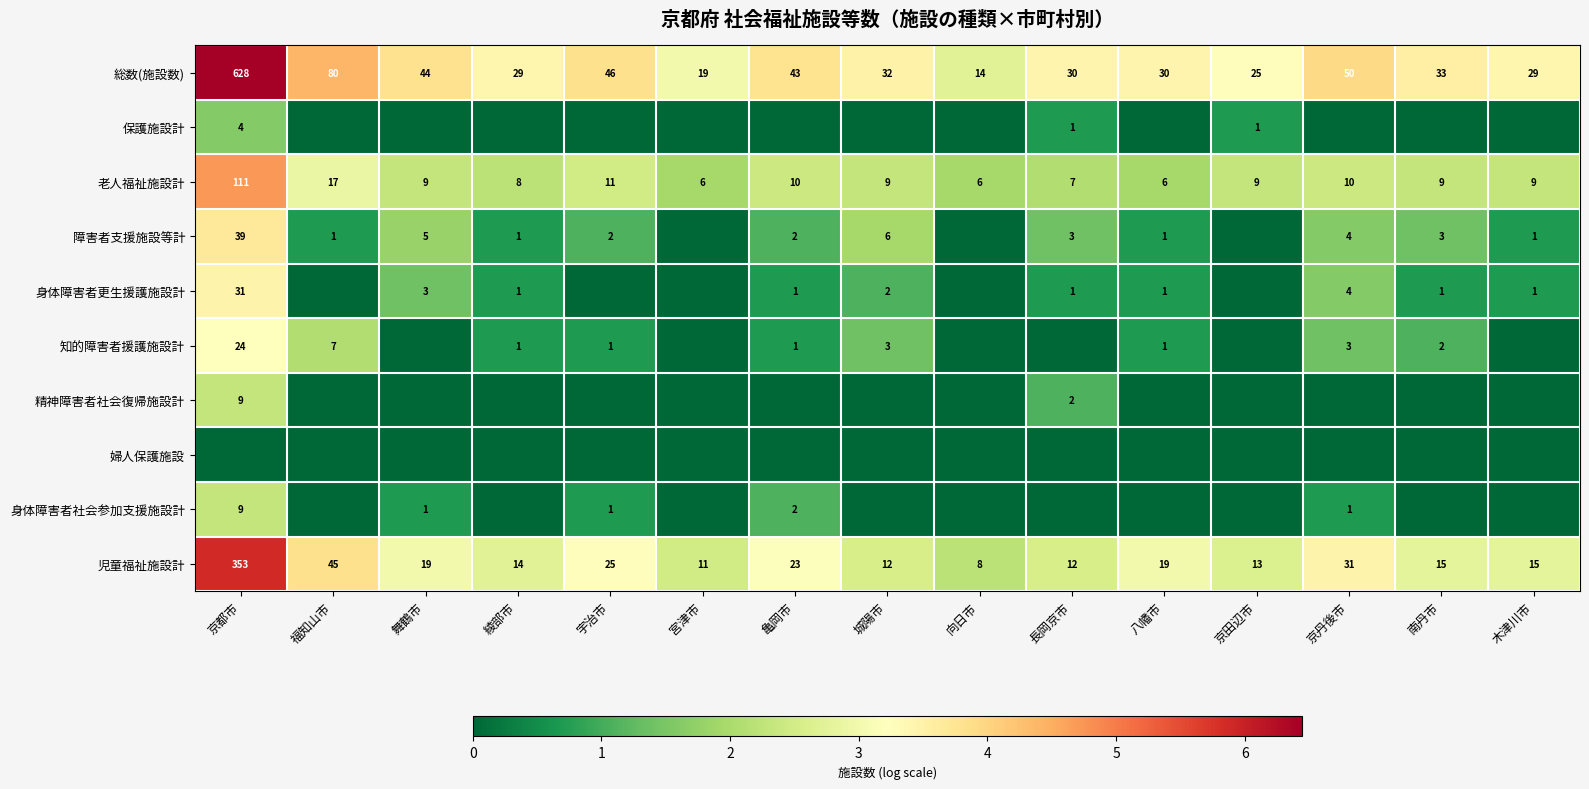

At which category is the sum across all series the highest?

京都市